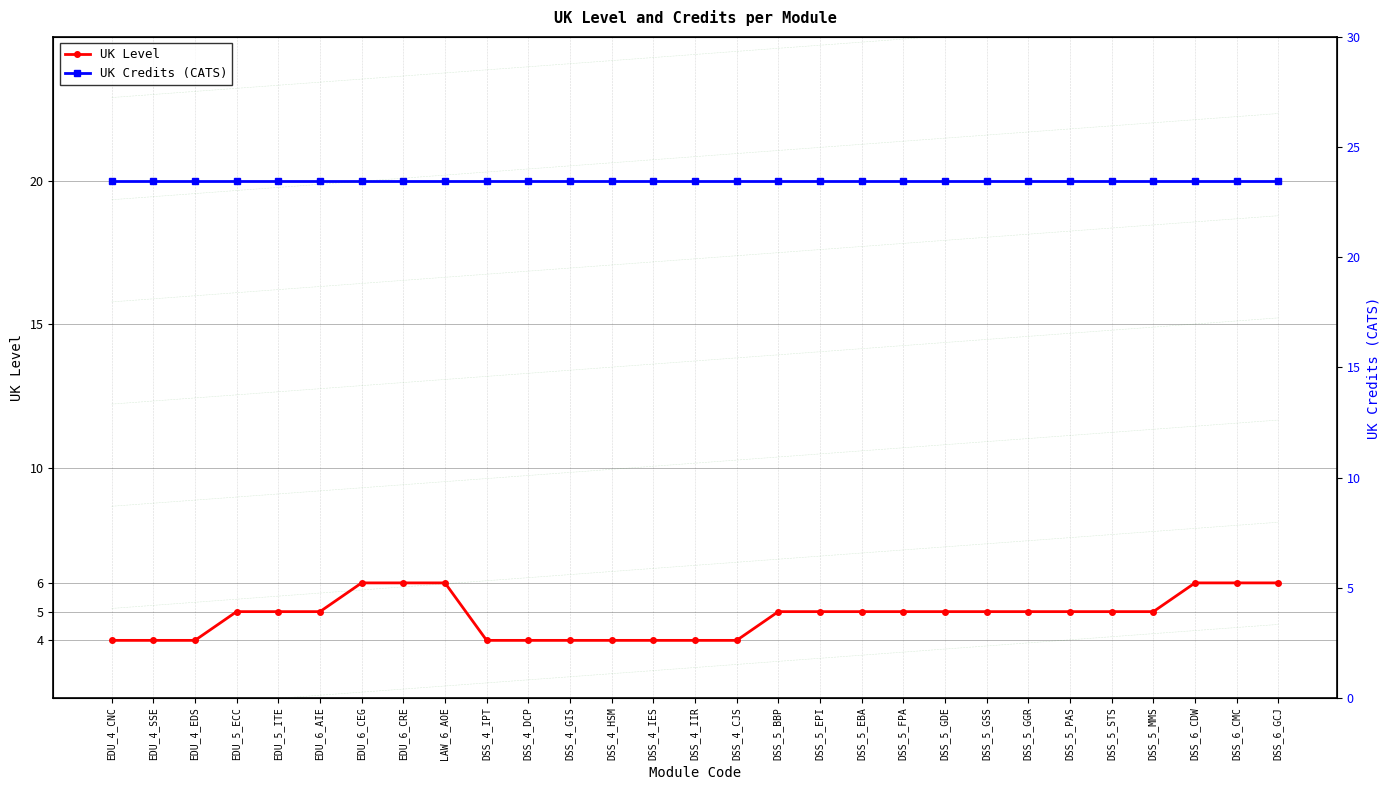

Does the chart have visible grid lines?

Yes